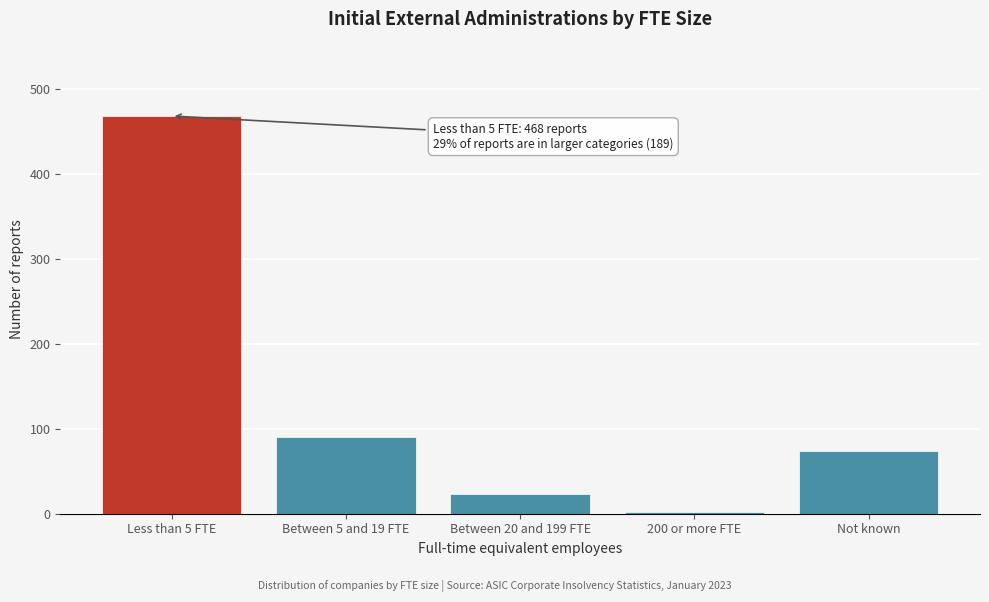

Reading left to right, what are all the values shown in this chart?

468	90	23	2	74